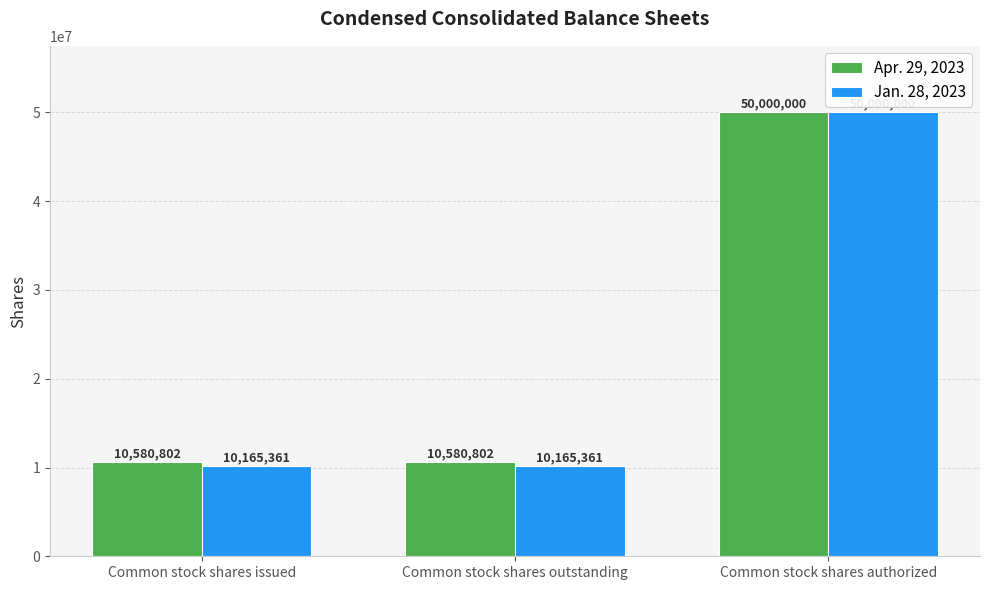

What is the maximum value for Apr. 29, 2023?

50000000